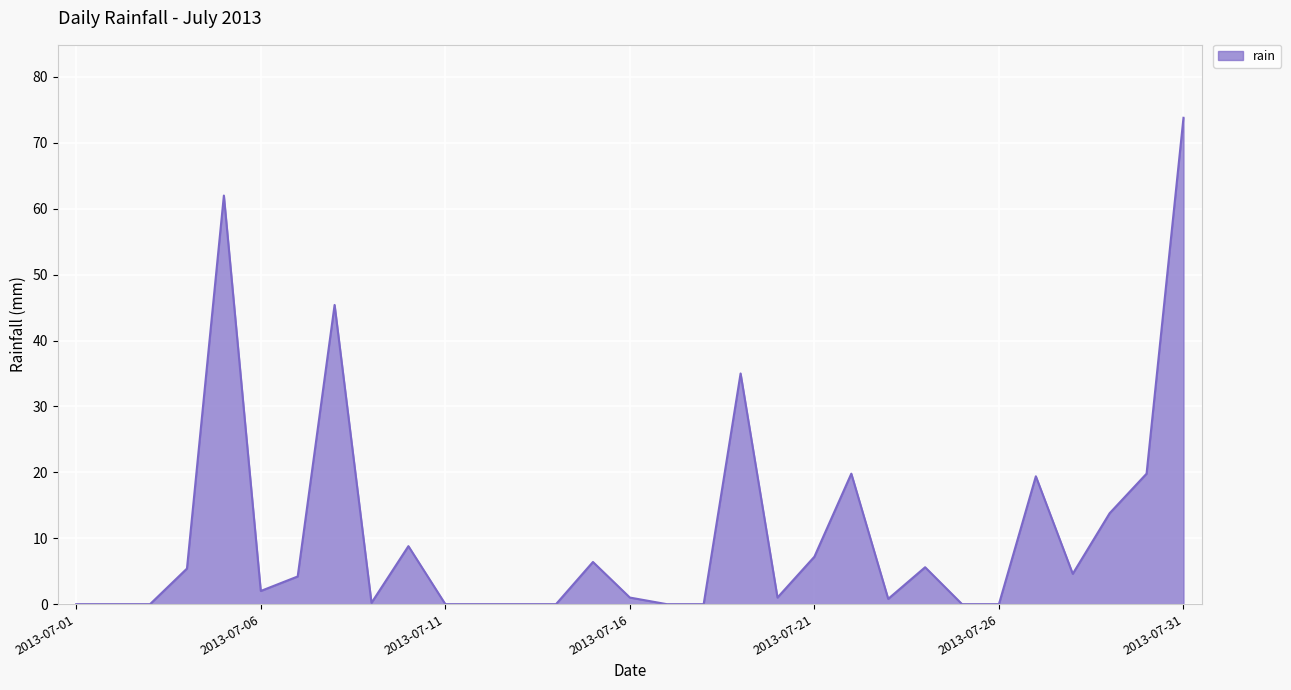

What is the maximum value shown in the chart?

73.8